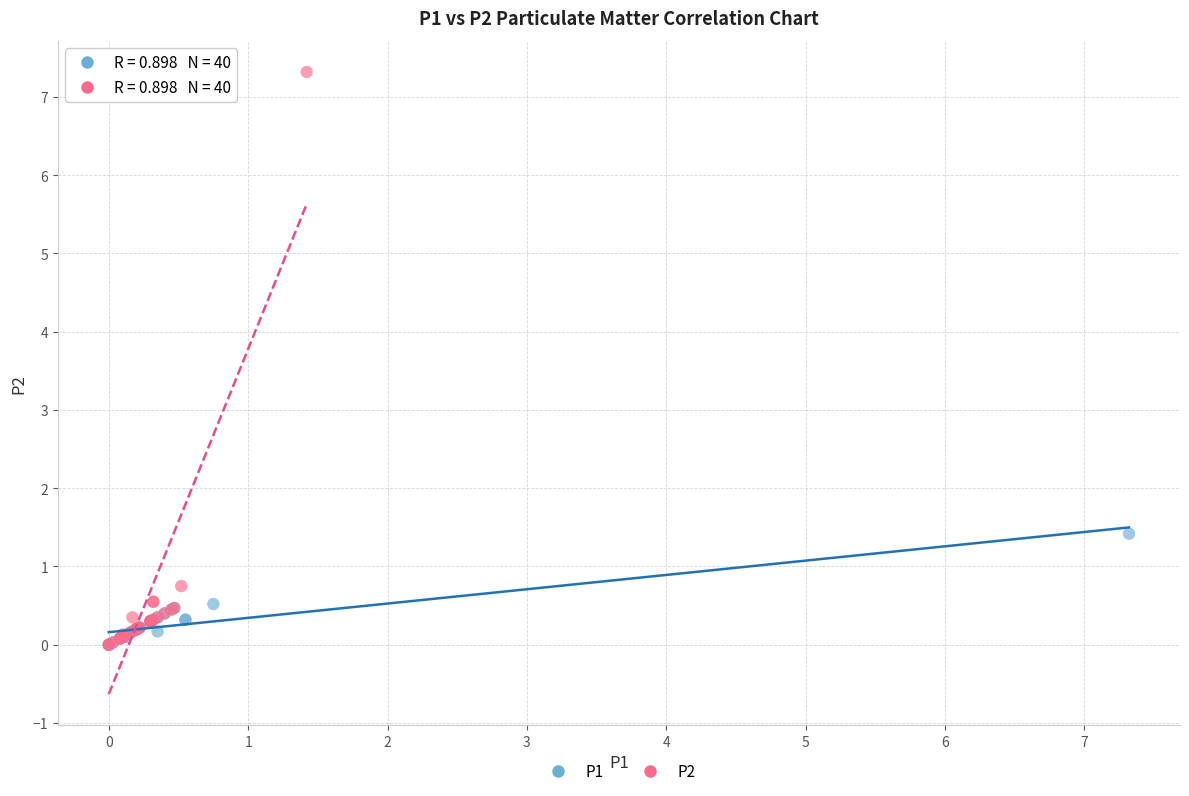

Which series reaches the maximum Y coordinate?

P2